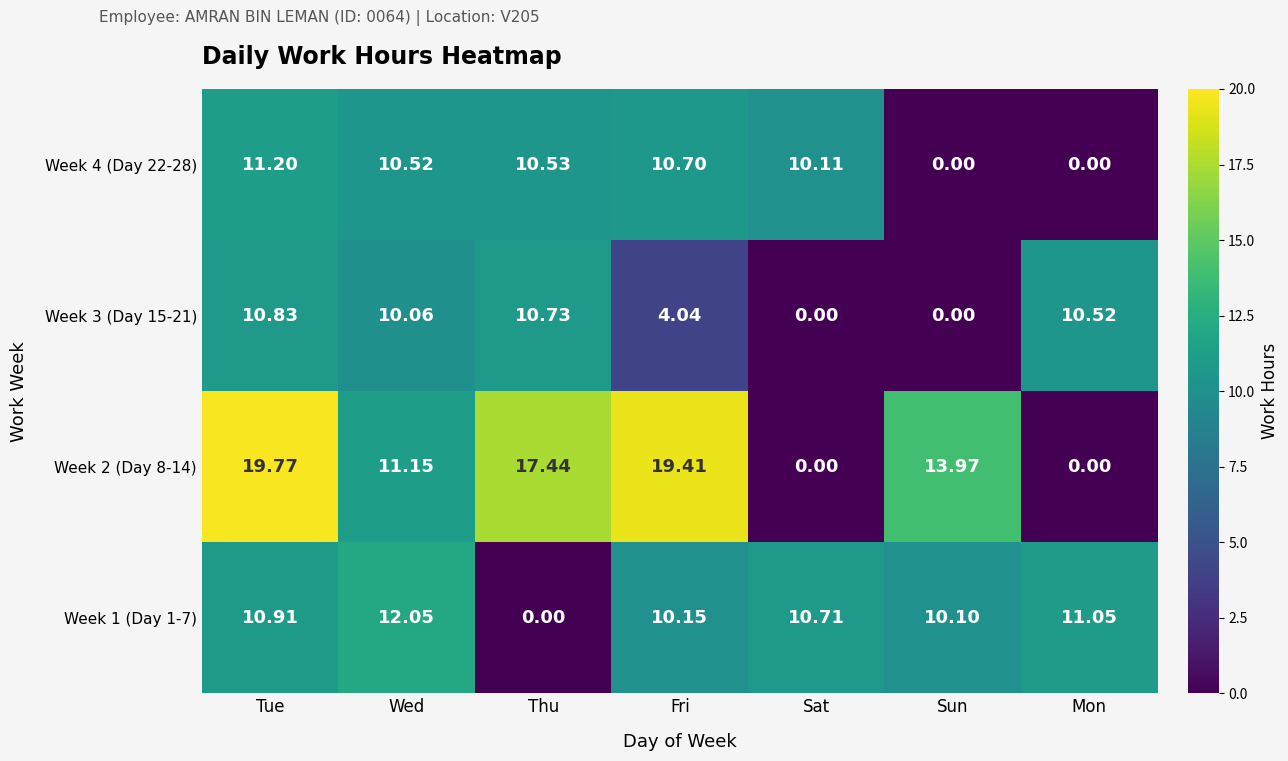

How many data points in Week 3 (Day 15-21) are less than 10?

3